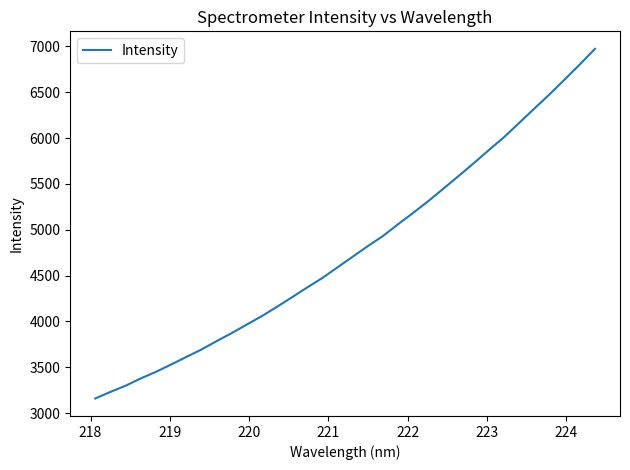

What is the difference between the maximum and minimum values?

3815.4